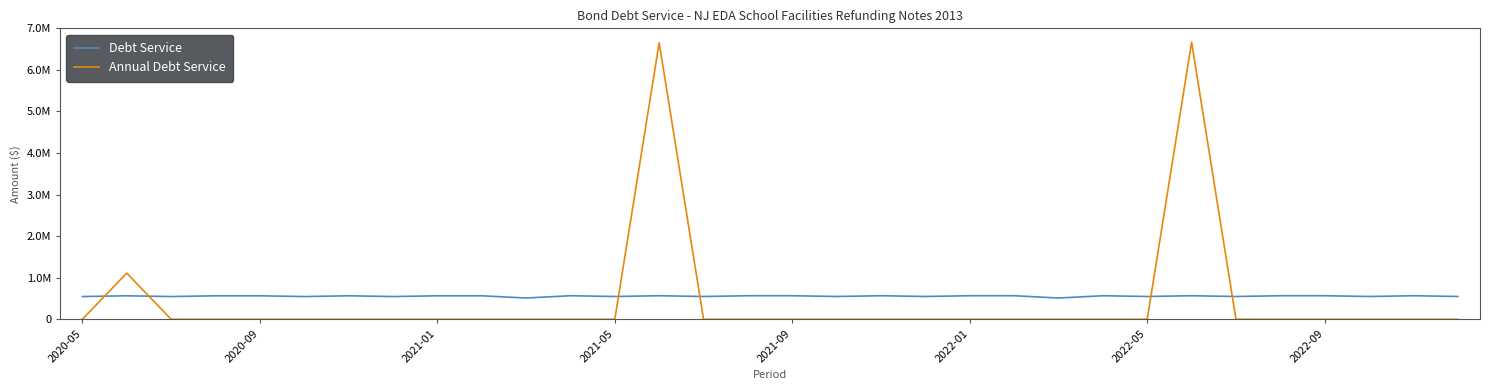

After their last crossing, which series has the higher values: Debt Service or Annual Debt Service?

Debt Service